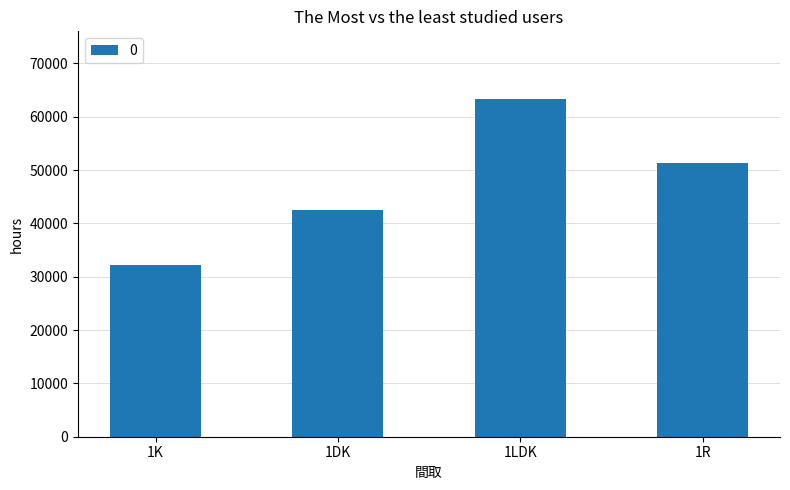

What is the value of the 2nd bar from the left?

42571